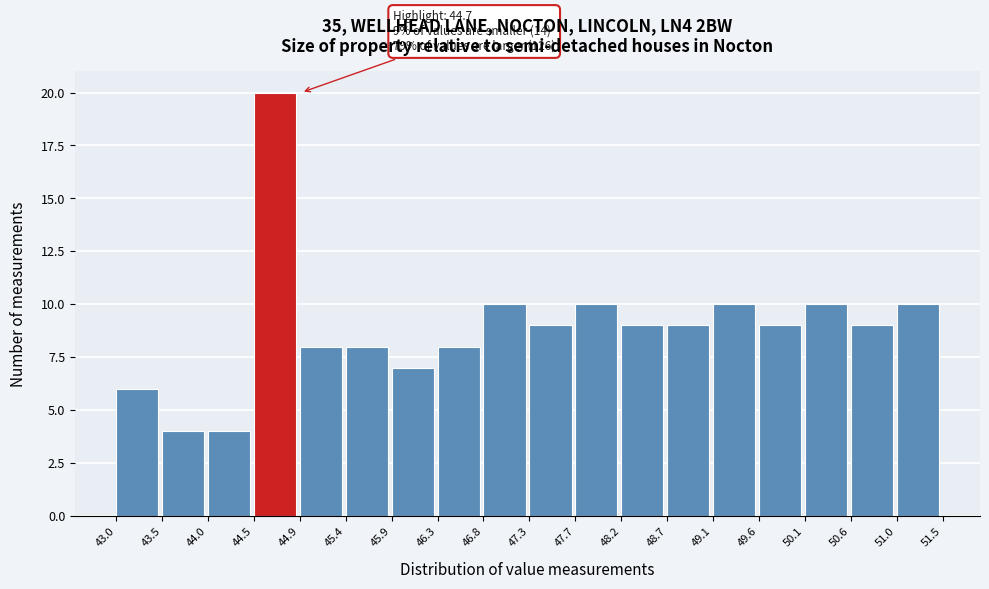

Which range on the x-axis has the tallest bar?

44.5 to 44.9